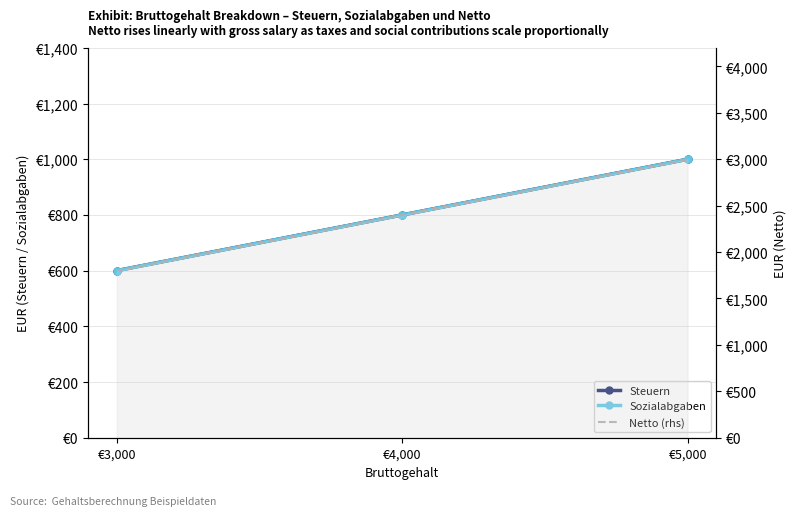

Reading left to right, transcribe all the data shown in this chart.

Steuern: €3,000=600	€4,000=800	€5,000=1000
Sozialabgaben: €3,000=600	€4,000=800	€5,000=1000
Netto (rhs): €3,000=1800	€4,000=2400	€5,000=3000